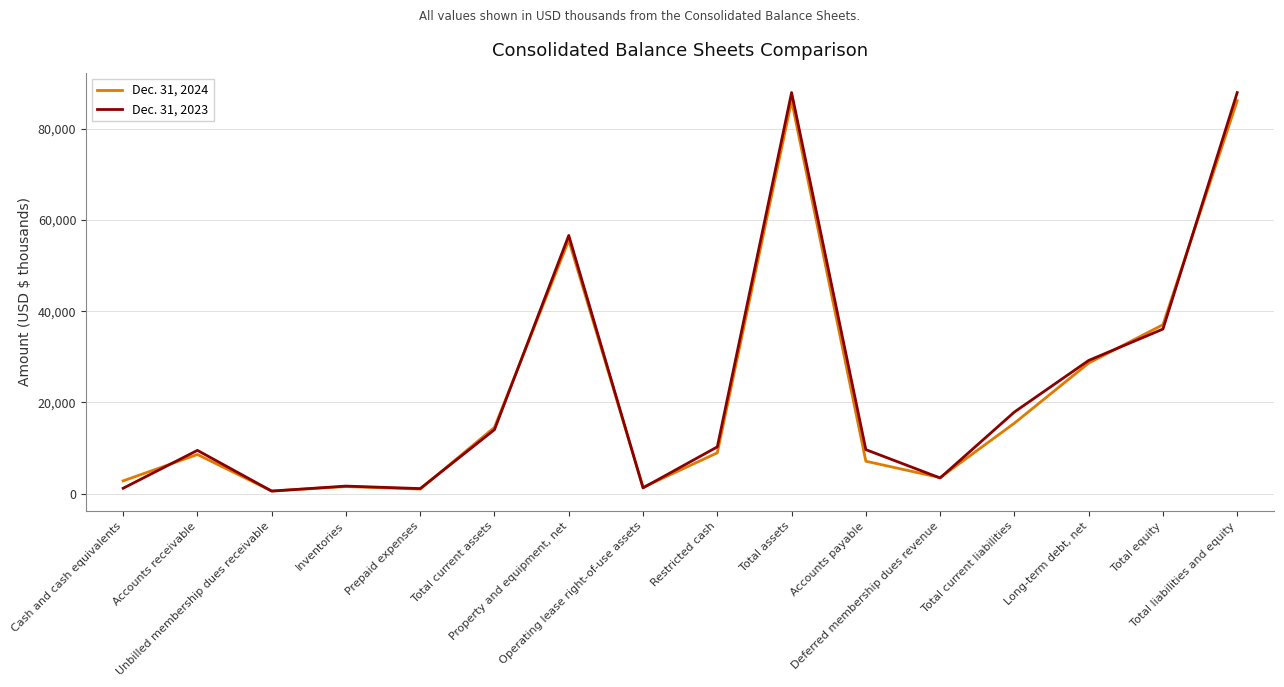

Does the chart display data point markers on the line(s)?

No